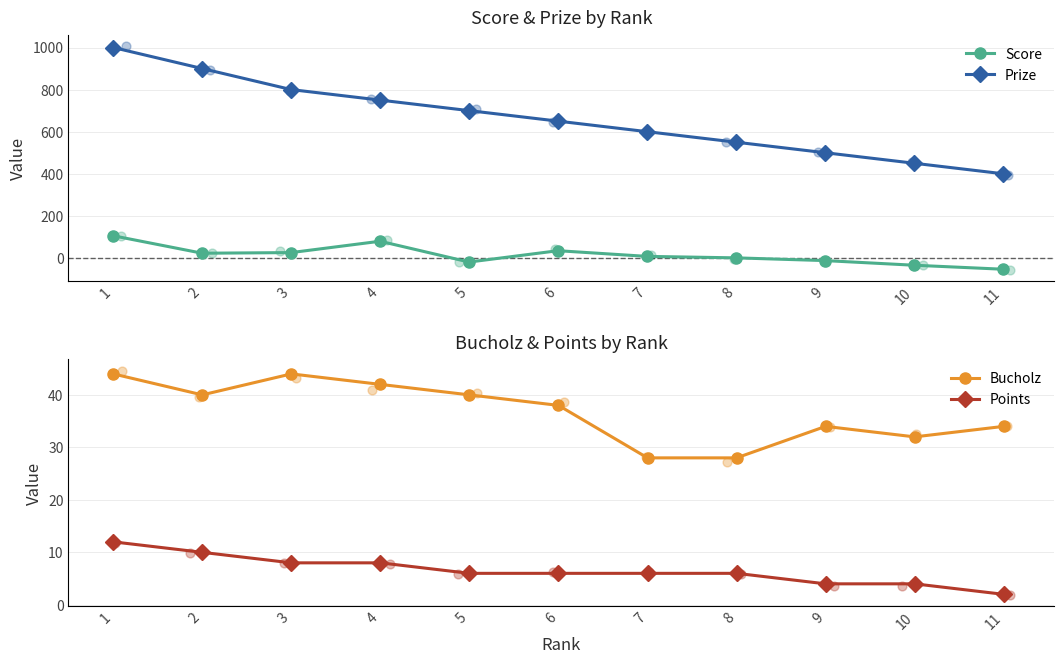

Which series contains the highest Y value?

Prize